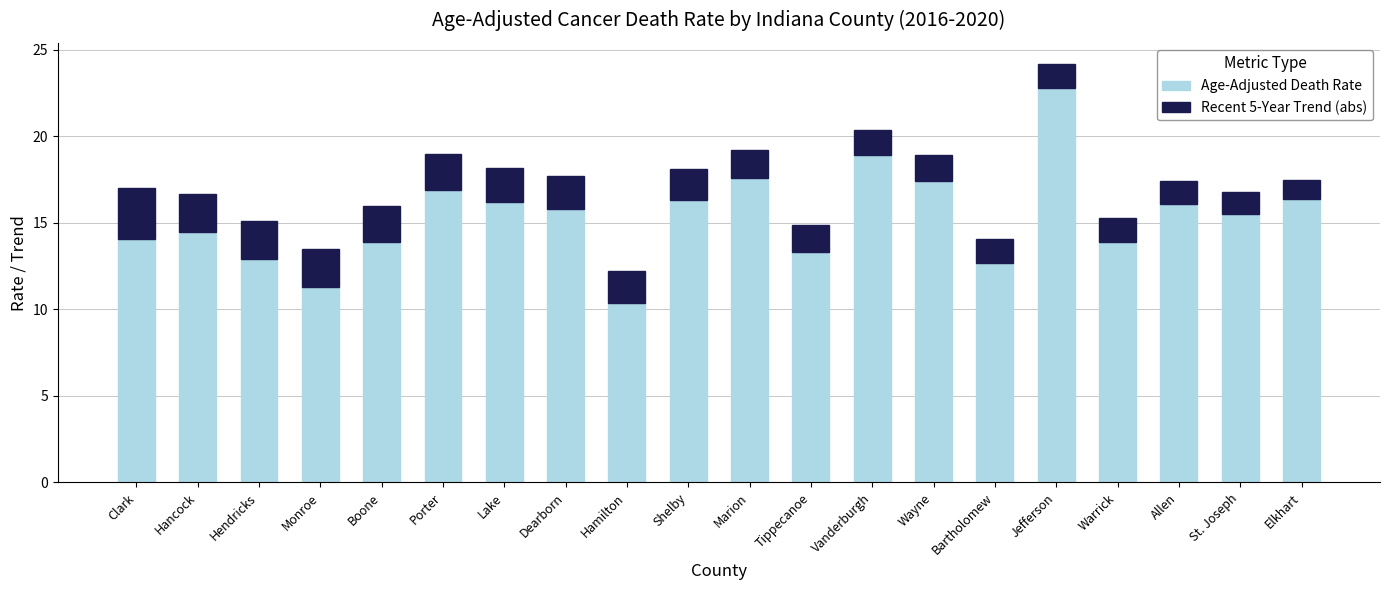

What is the difference between the maximum and minimum values in the Age-Adjusted Death Rate series?

12.4